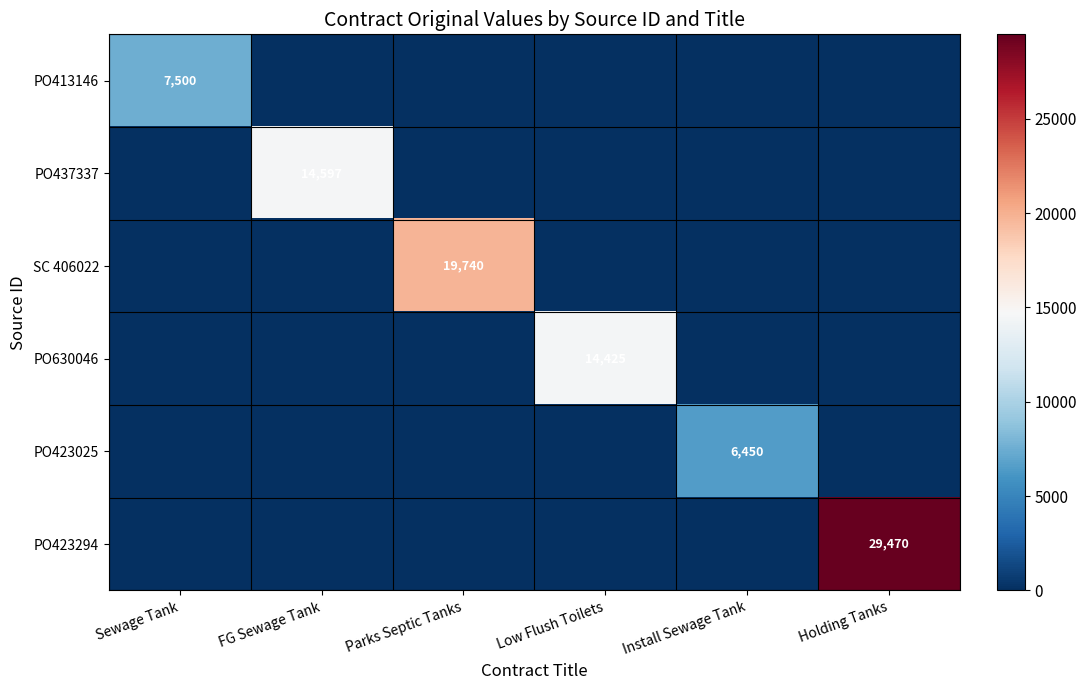

True or false: PO423294 has a value of 16142 at Holding Tanks.

False